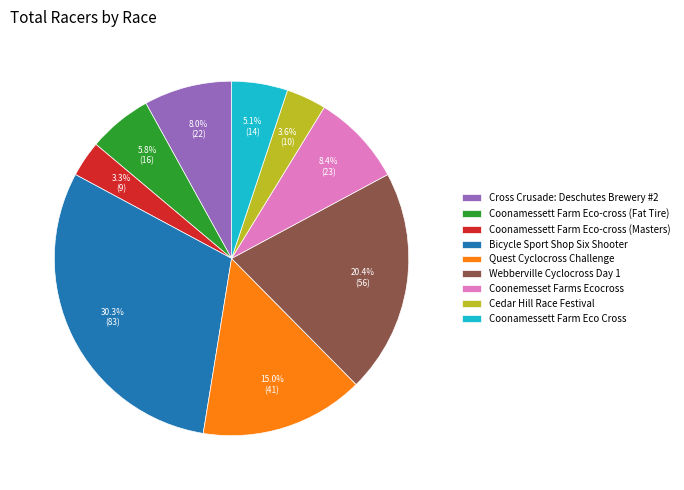

Does Bicycle Sport Shop Six Shooter represent more than half of the total?

No